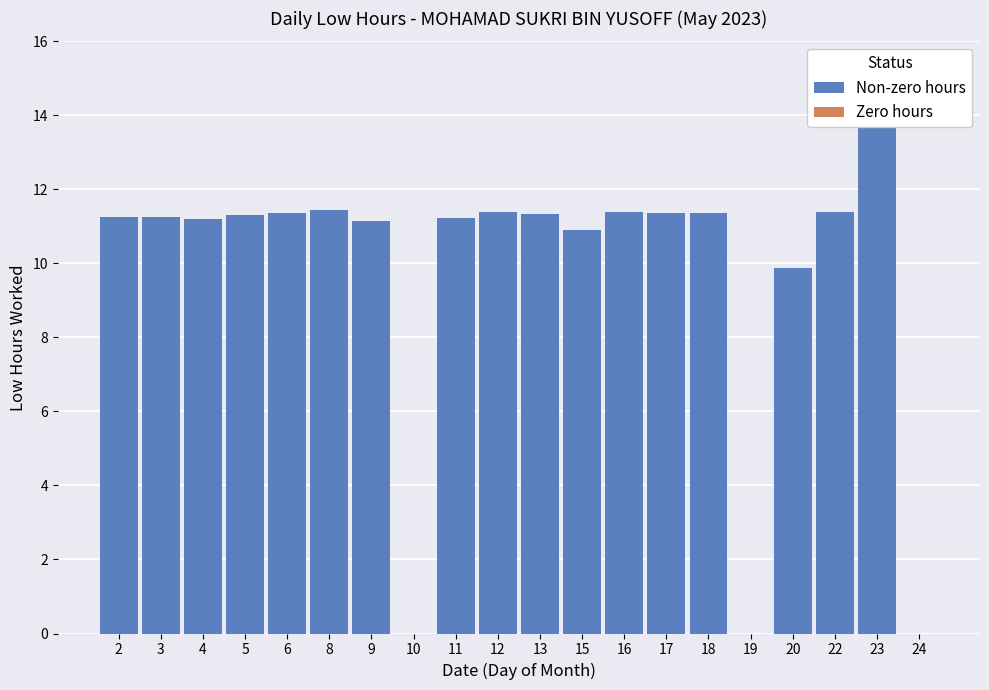

List the labels in order of value, largest first.

23, 8, 16, 22, 12, 6, 17, 18, 13, 5, 2, 3, 11, 4, 9, 15, 20, 10, 19, 24